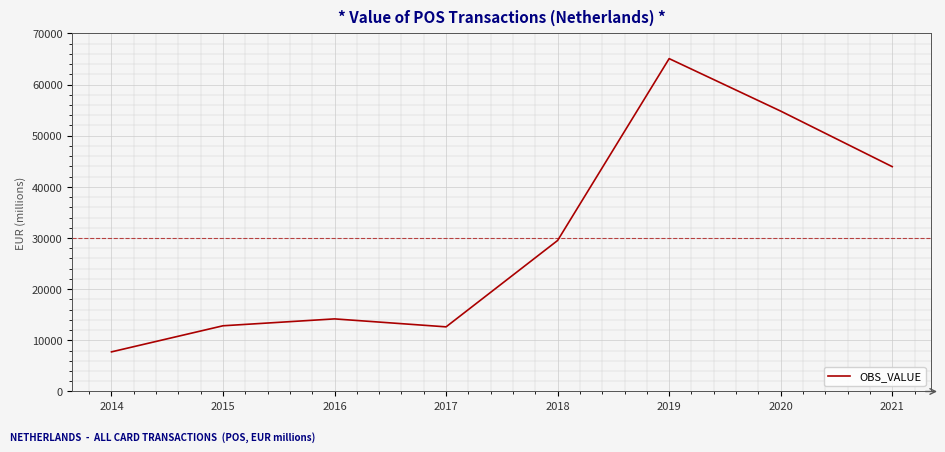

Approximately how many times larger is the value at 2016 compared to 2020?

0.3